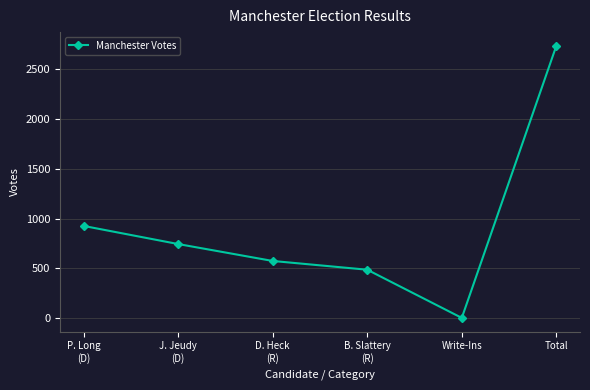

What is the average value?

912